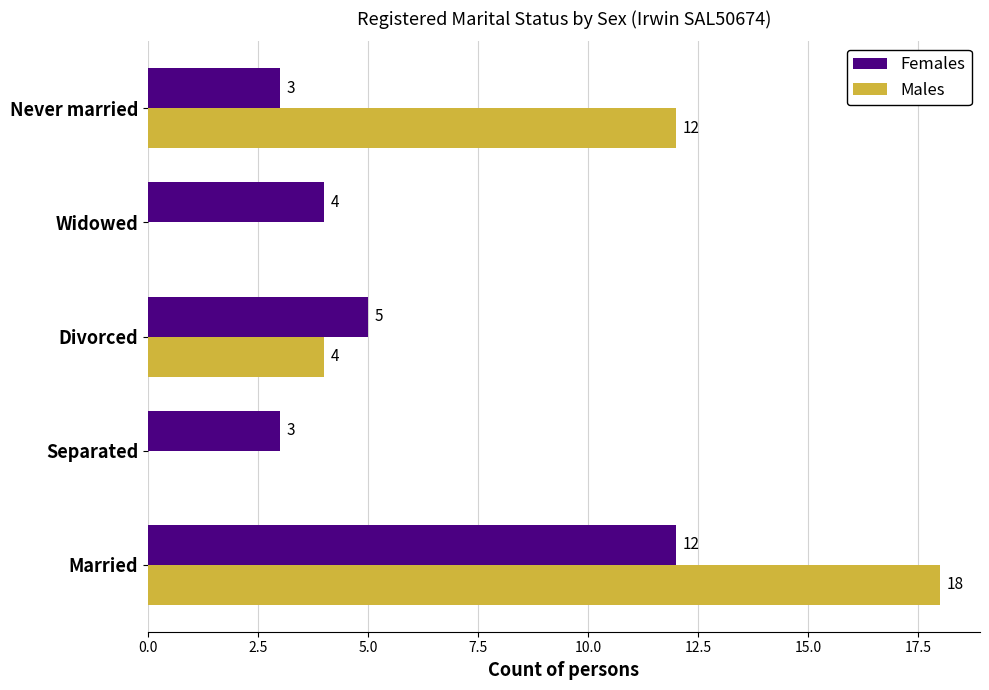

At which label is Females closest to 7?

Divorced